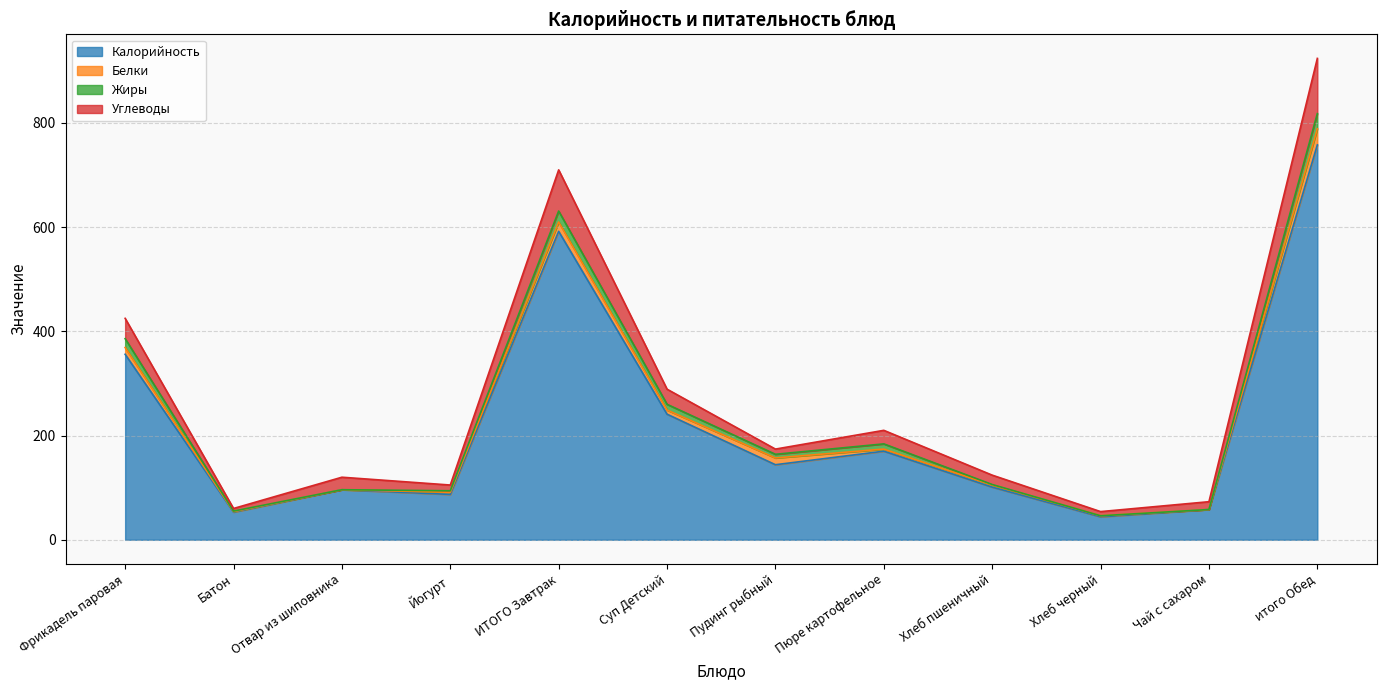

Does the chart have visible grid lines?

Yes